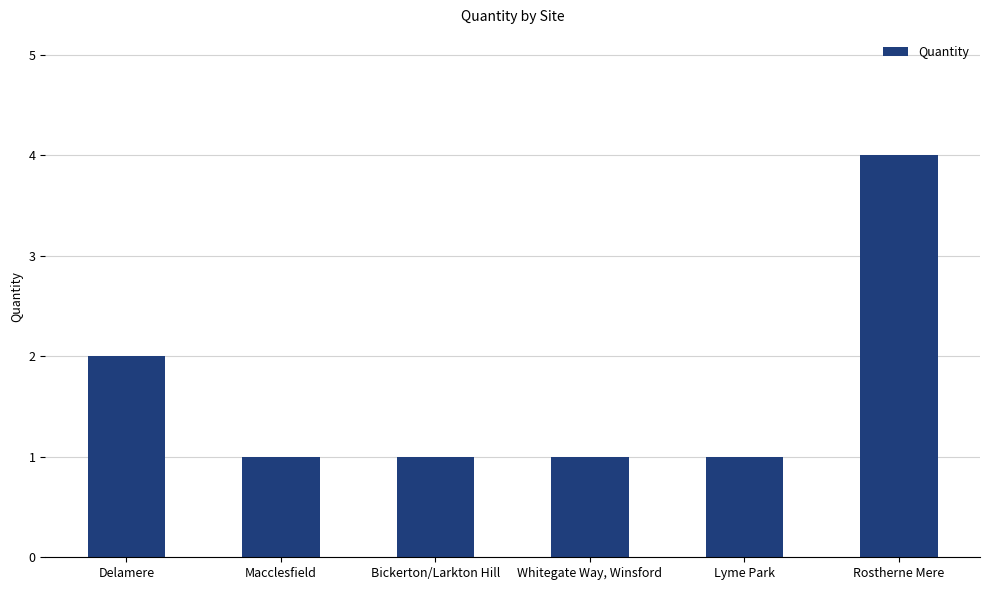

True or false: the data shows 0 at Lyme Park.

False